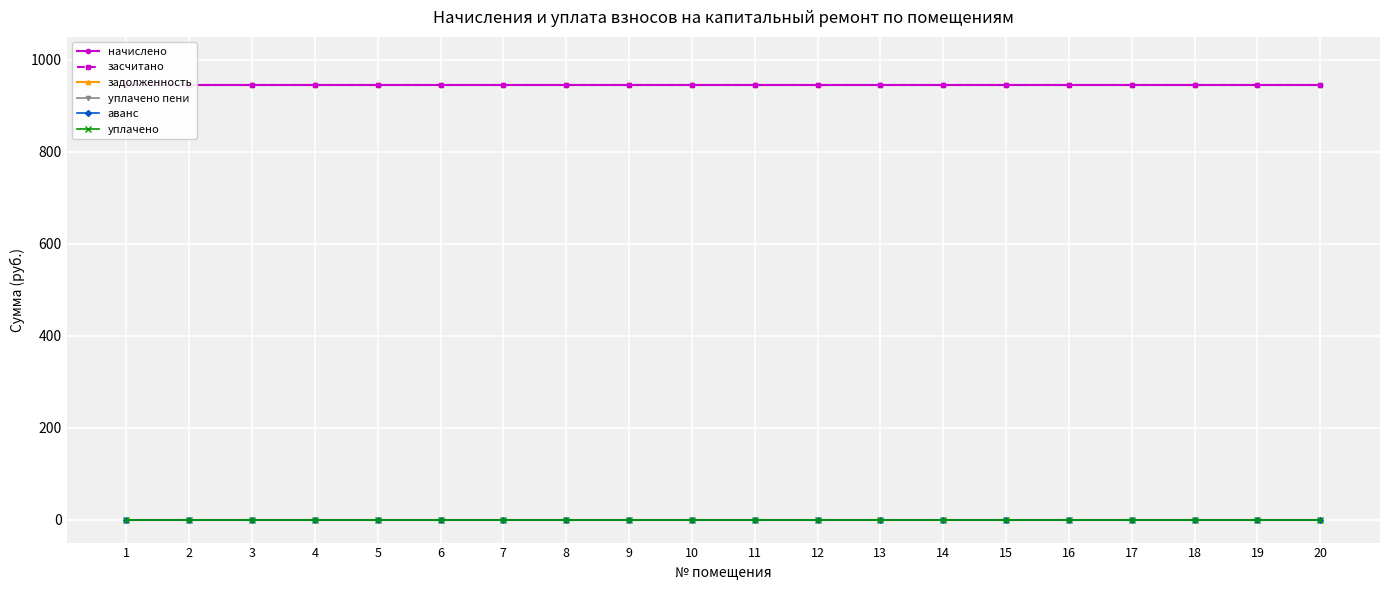

How many lines are shown in the chart?

6